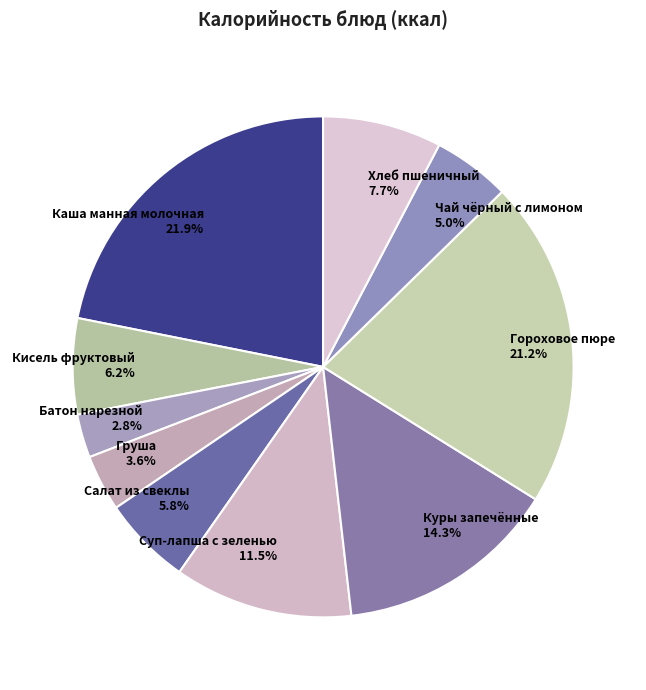

What is the ratio of the value at Хлеб пшеничный to the value at Груша?

2.1